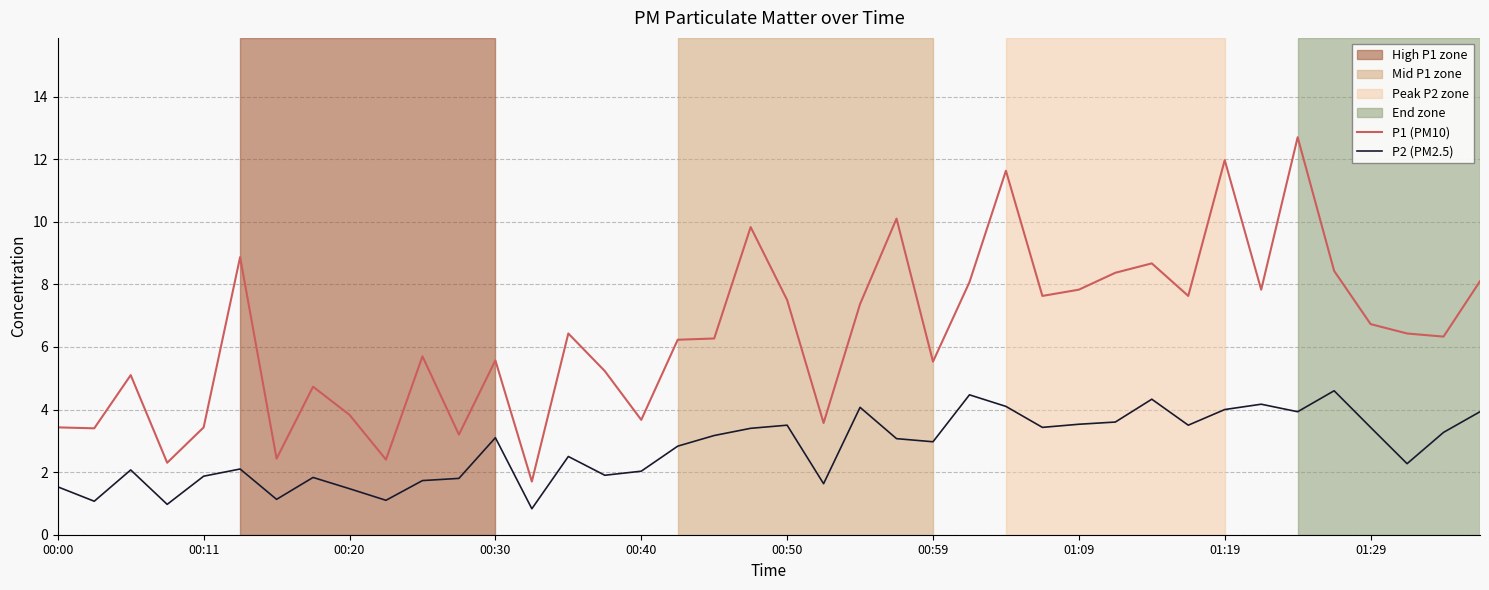

Which series has the largest range (max minus min)?

P1 (PM10)